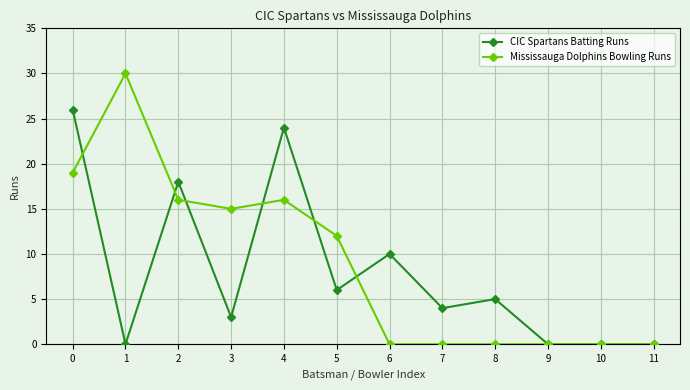

At which category does Mississauga Dolphins Bowling Runs reach its first local peak?

1